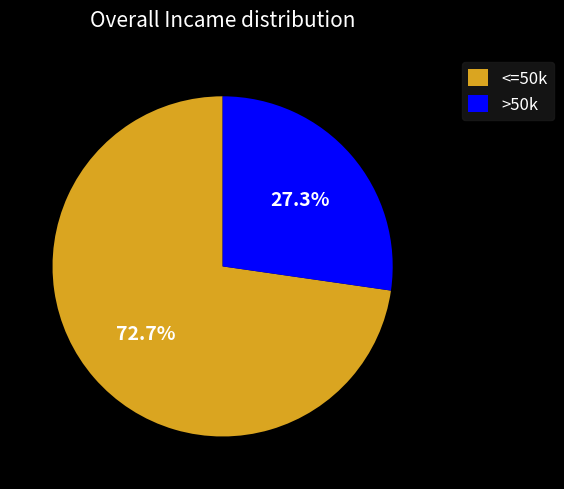

To the nearest percent, what is the average slice percentage?

50%